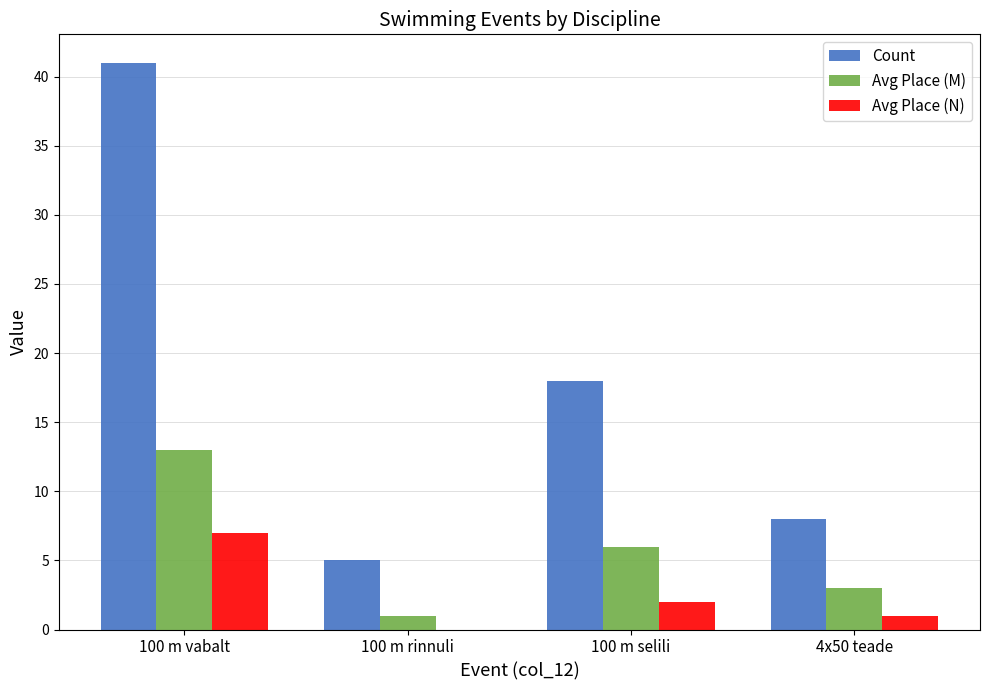

Which series changed the most between 100 m vabalt and 100 m selili?

Count